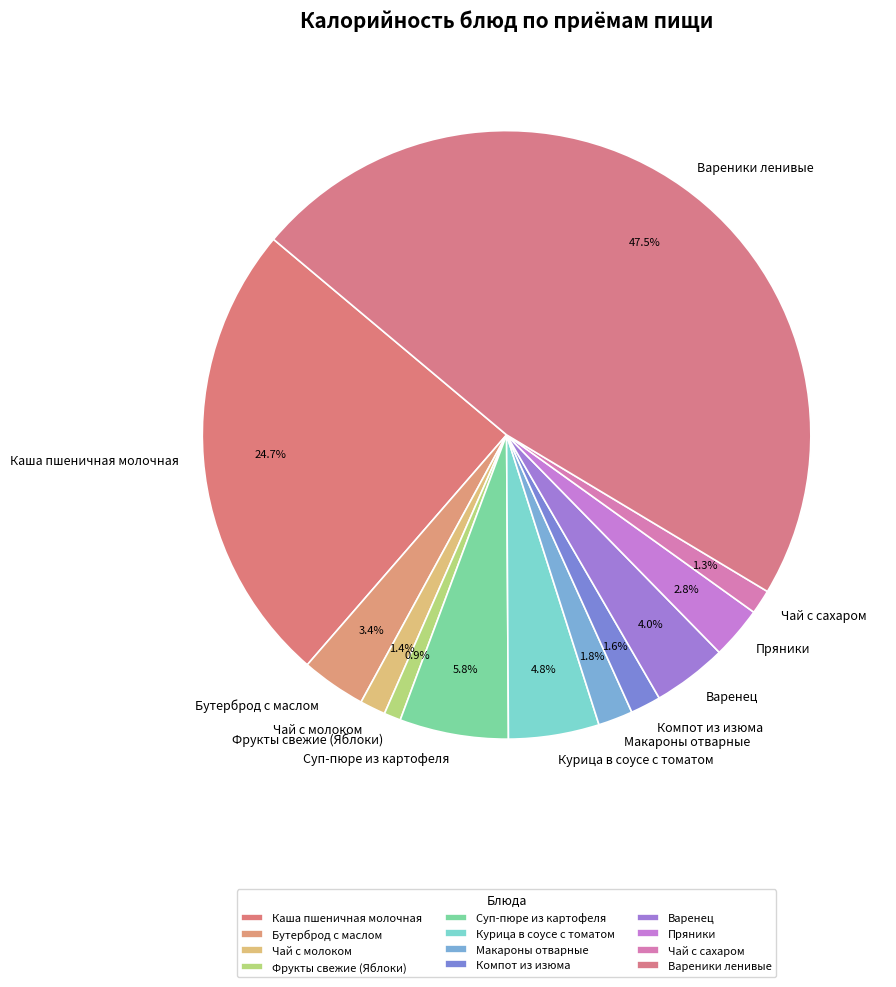

How many segments does this pie chart have?

12